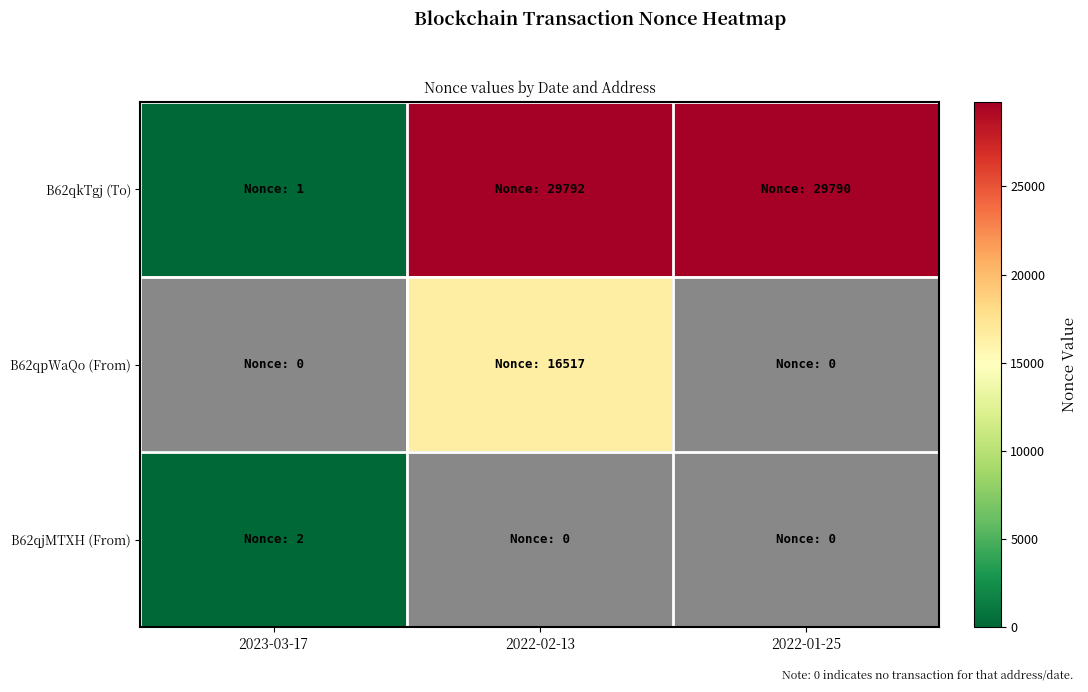

At 2022-02-13, list the series in order from largest to smallest.

B62qkTgj (To), B62qpWaQo (From), B62qjMTXH (From)